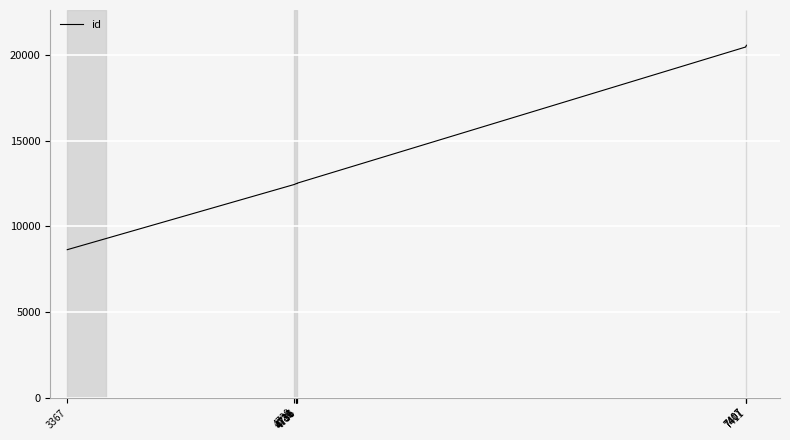

Reading left to right, transcribe all the data shown in this chart.

3367=8642	4720=12451	4730=12496	4731=12499	4731=12501	4736=12502	4736=12523	7407=20473	7407=20478	7411=20574